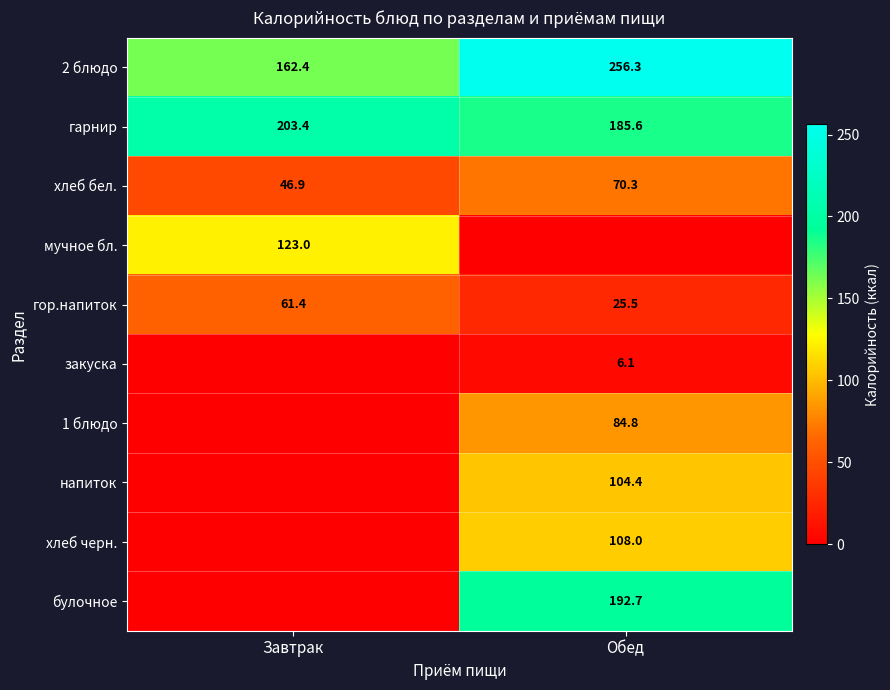

Is the value of 1 блюдо at Обед greater than the value of 2 блюдо at Завтрак?

No